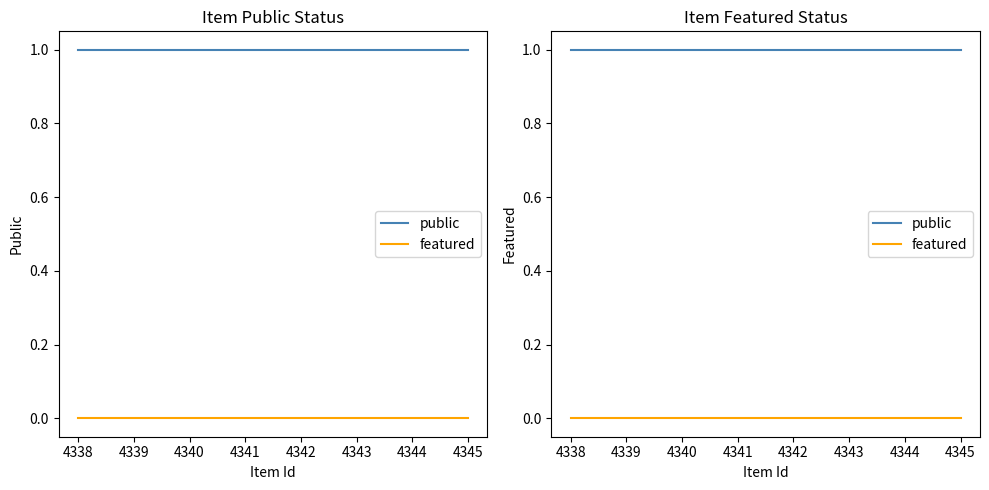

Which has a higher value, 4344 or 4343?

4344